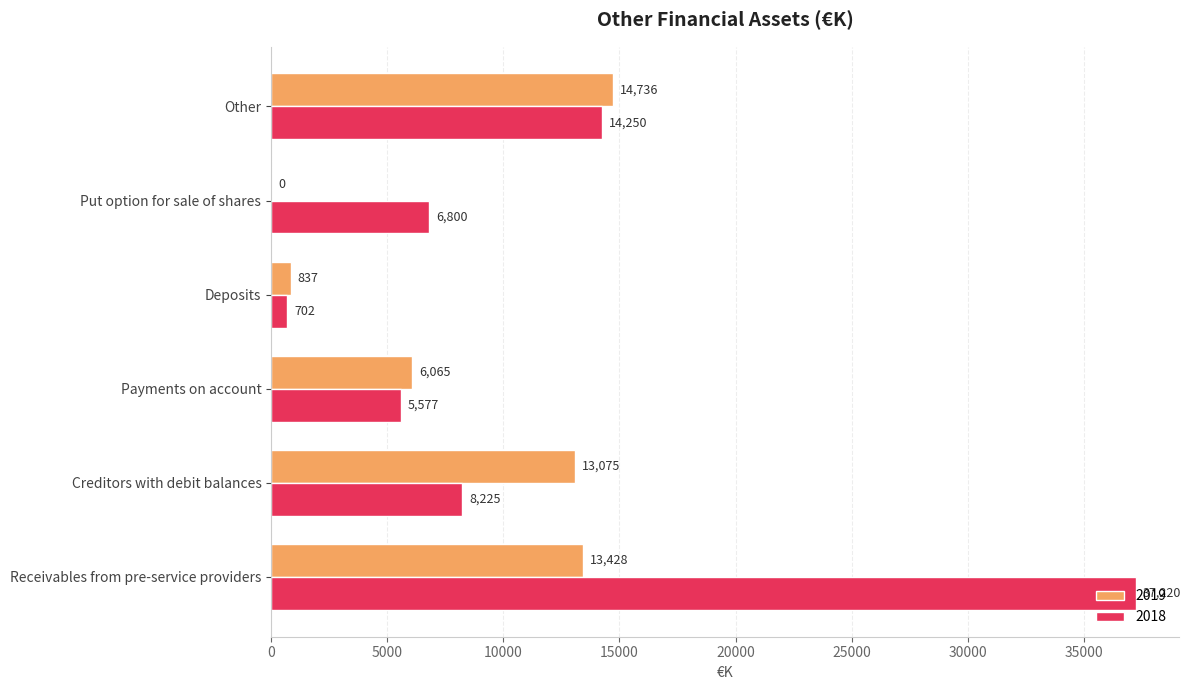

What is the maximum value shown in the chart?

37220